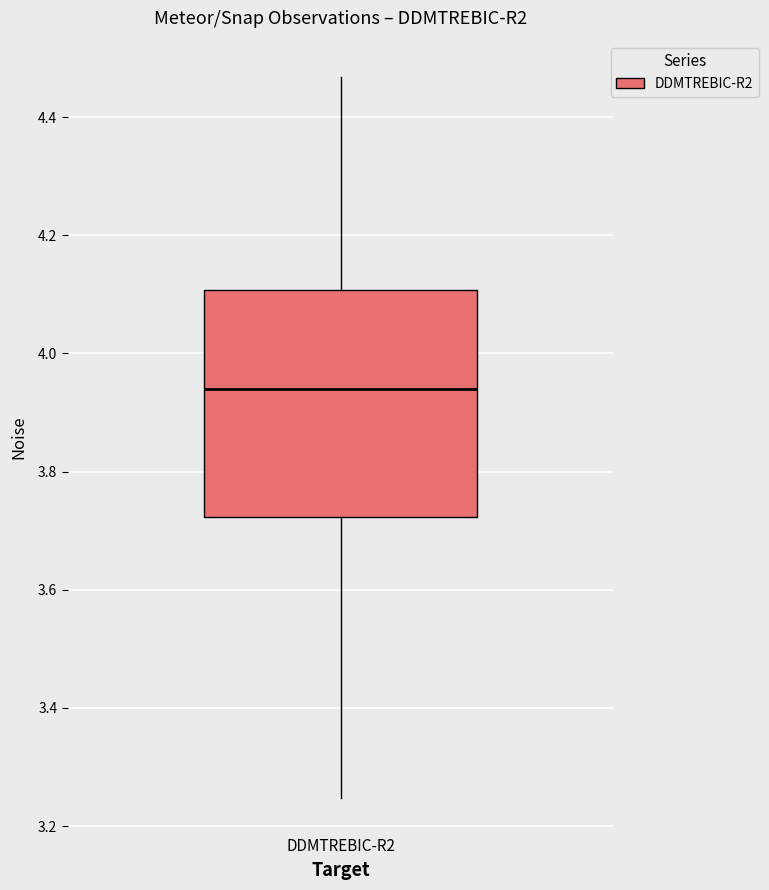

Where does the upper whisker of the box for DDMTREBIC-R2 end on the y-axis? The values are not printed on the chart, so give them approximately, as read against the axis.

4.46